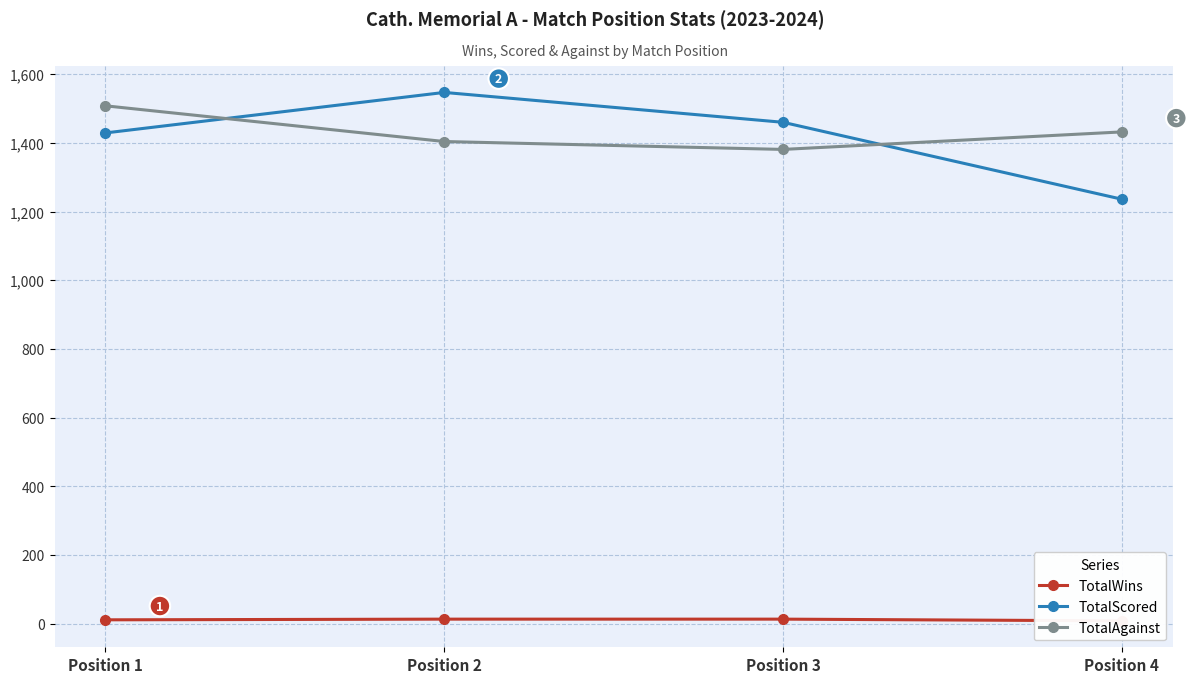

Is the value of TotalAgainst at Position 1 greater than the value of TotalScored at Position 4?

Yes